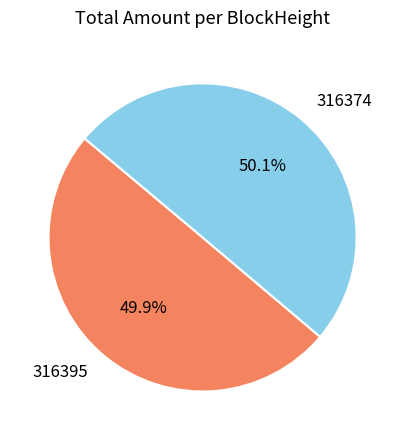

Is it true that 316374 is 56% of the pie?

False